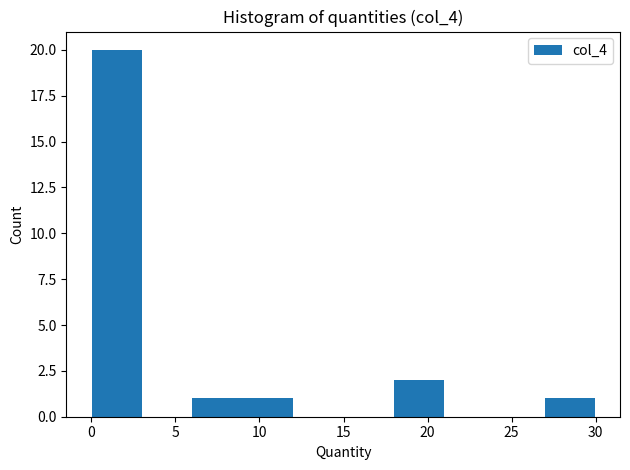

Reading left to right, list every bar in this chart as the range it spans on the x-axis followed by its height. Neither the bar edges nor the heights are printed on the chart, so give them approximately, as read against the axes.

0 to 3: 20
3 to 6: 0
6 to 9: 1
9 to 12: 1
12 to 15: 0
15 to 18: 0
18 to 21: 2
21 to 24: 0
24 to 27: 0
27 to 30: 1